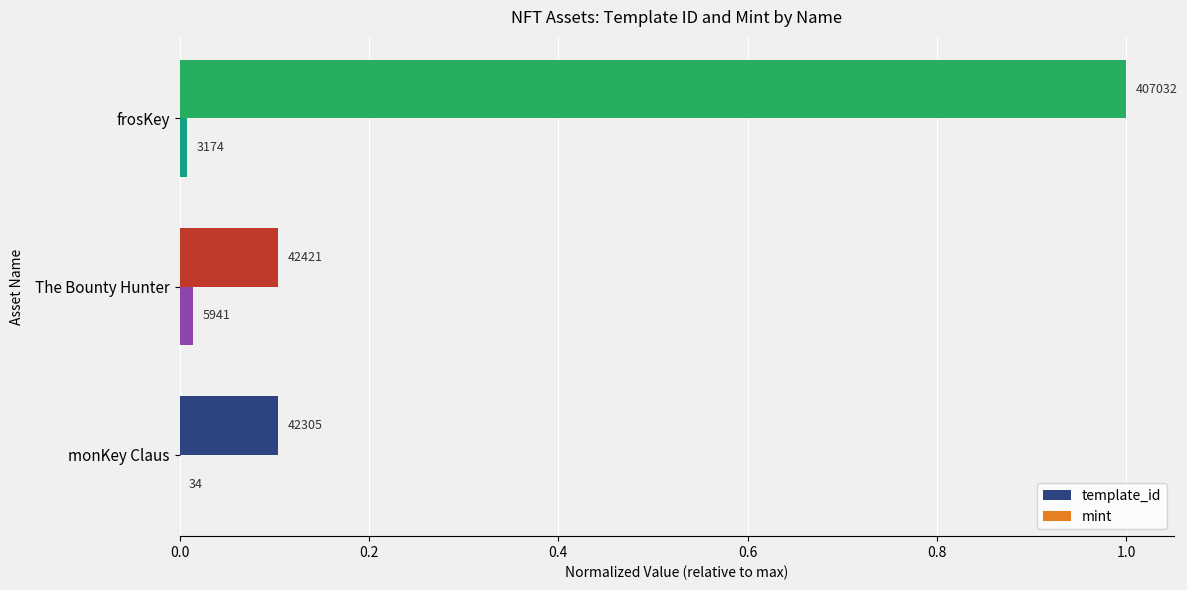

Reading right to left, what are all the values shown in this chart?

template_id: 1.0	0.1	0.1
mint: 0.0	0.0	0.0